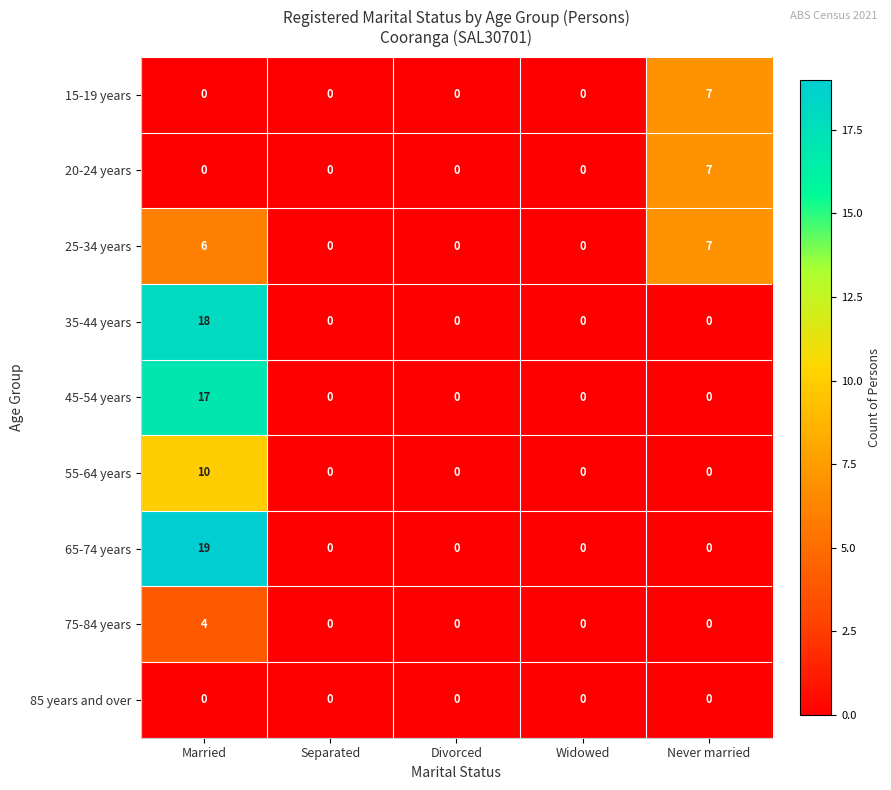

At which category is the sum across all series the highest?

Married